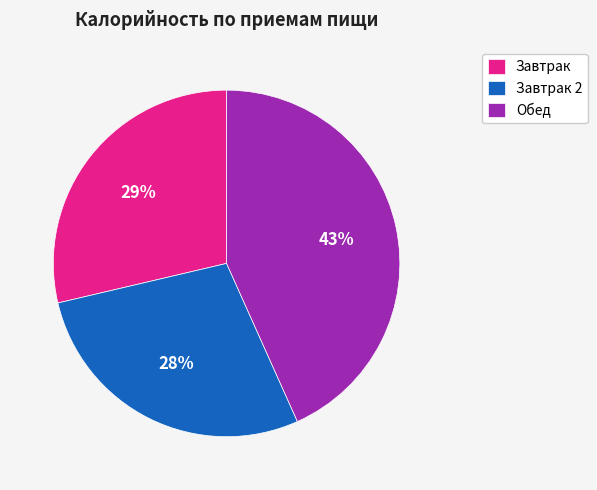

How many segments does this pie chart have?

3